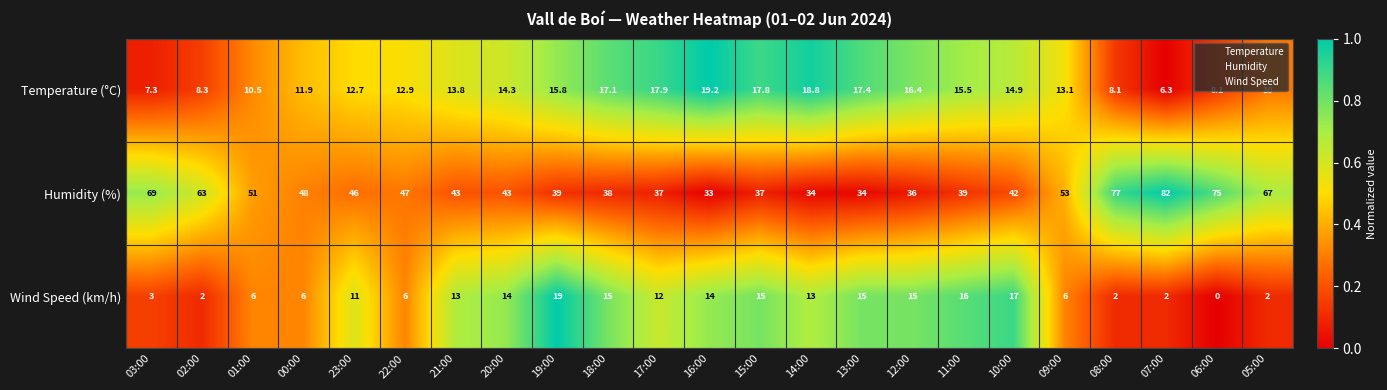

The value of Temperature (°C) at 10:00 is 14.9. True or false?

True